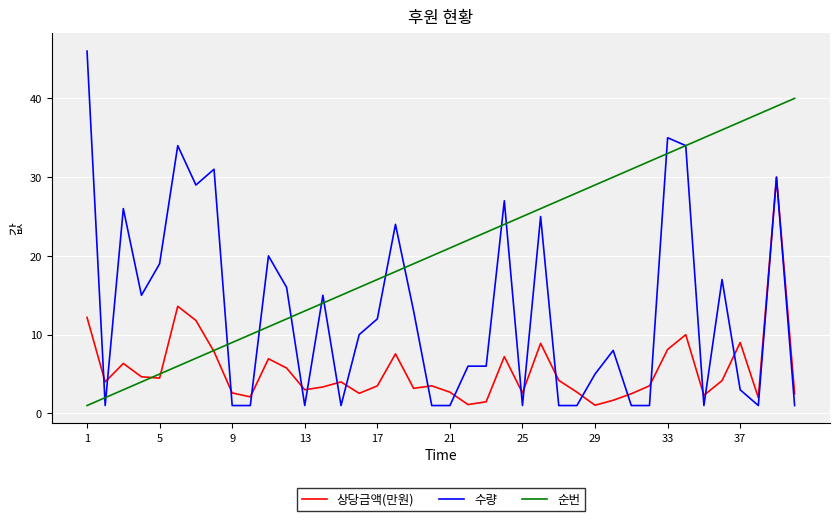

What is the maximum value for 수량?

46.0